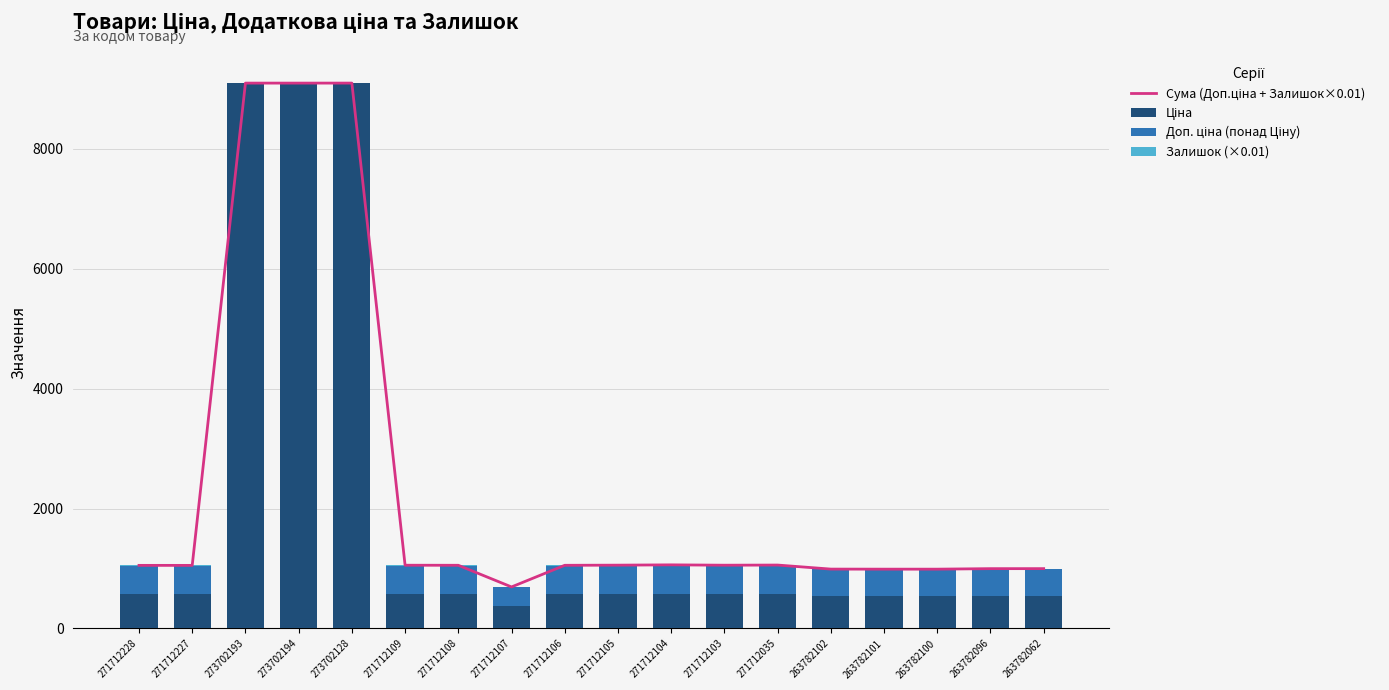

Is it true that Залишок (×0.01) equals 1.2 at 263782102?

False